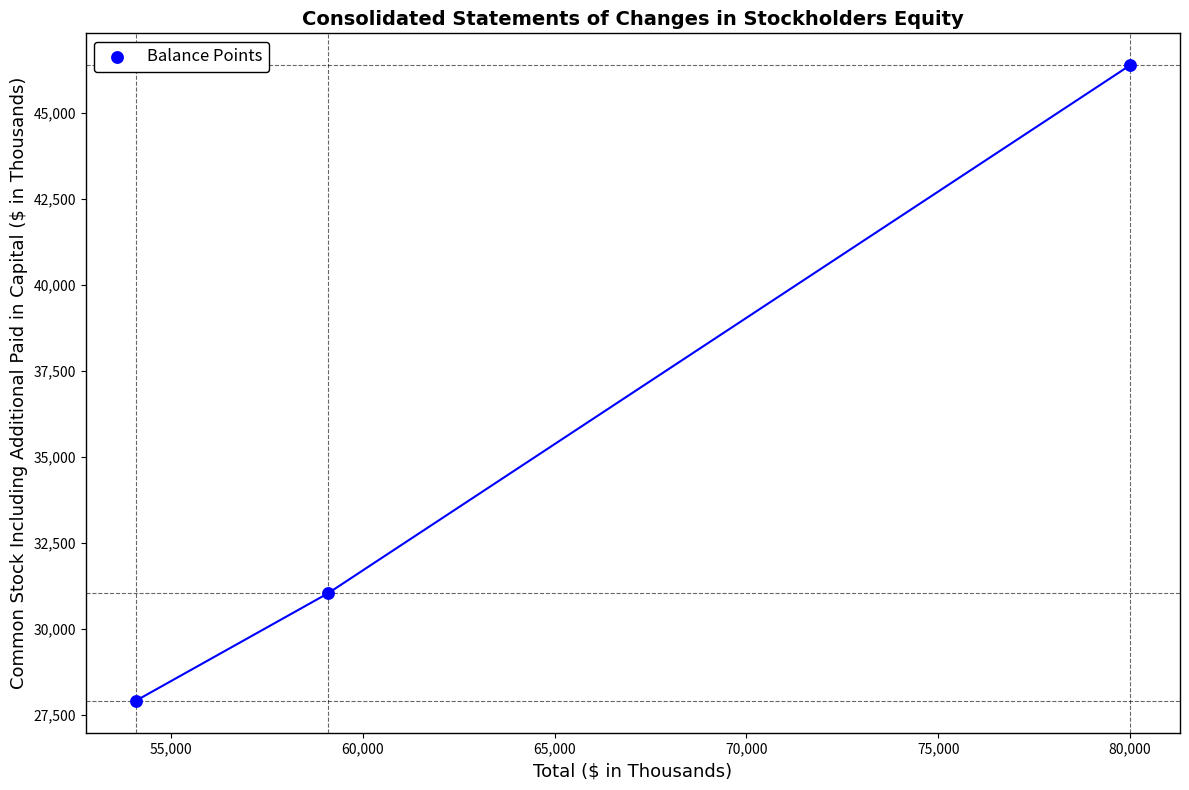

What Y value in the scatter plot is closest to 37150?

31031